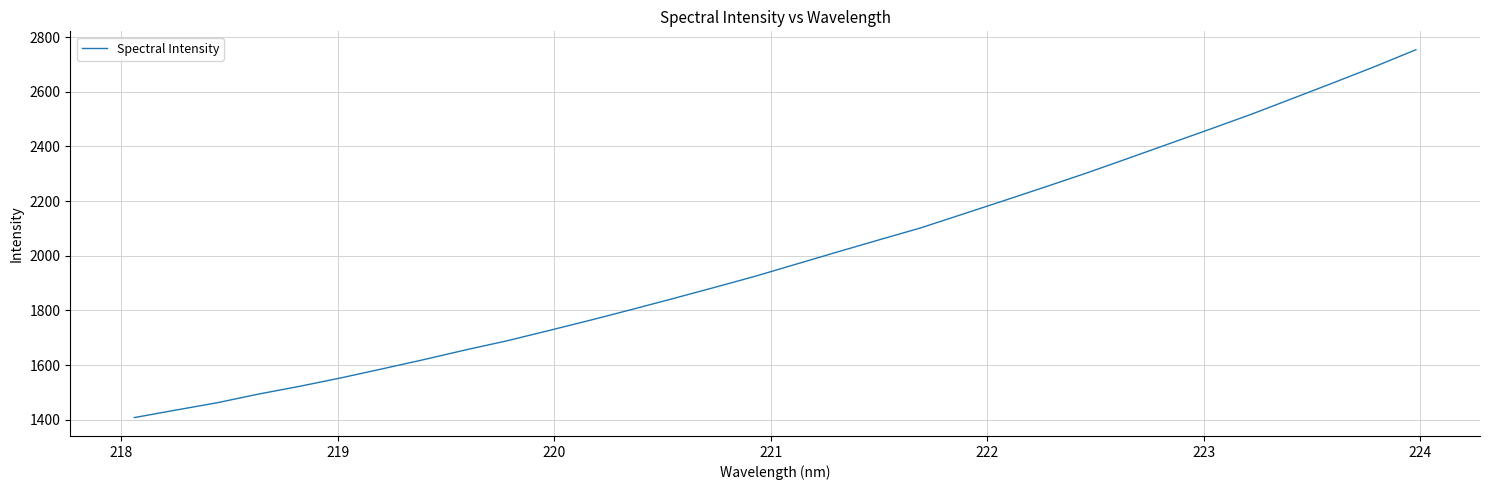

What is the difference between the maximum and minimum values?

1346.0